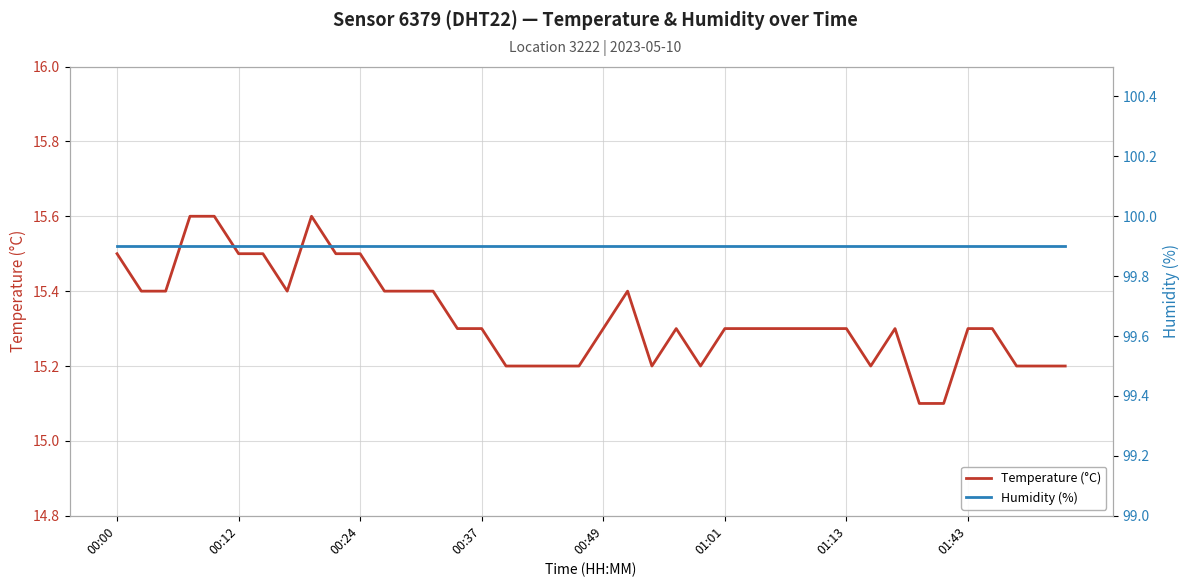

True or false: Temperature (°C) has a value of 23.7 at 01:43.

False